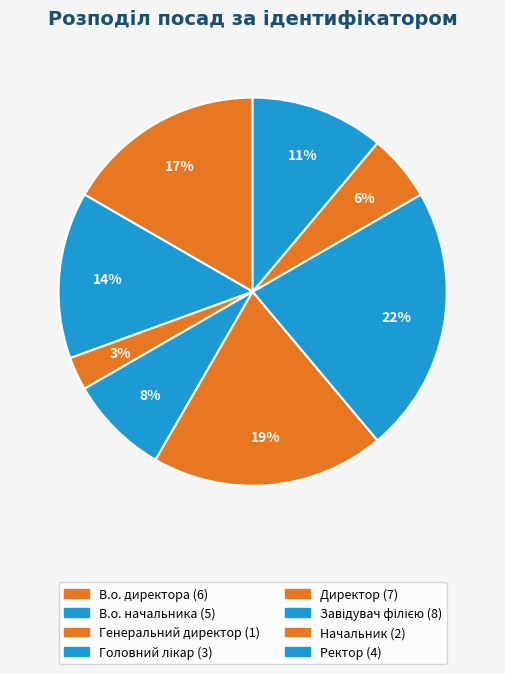

How many segments does this pie chart have?

8